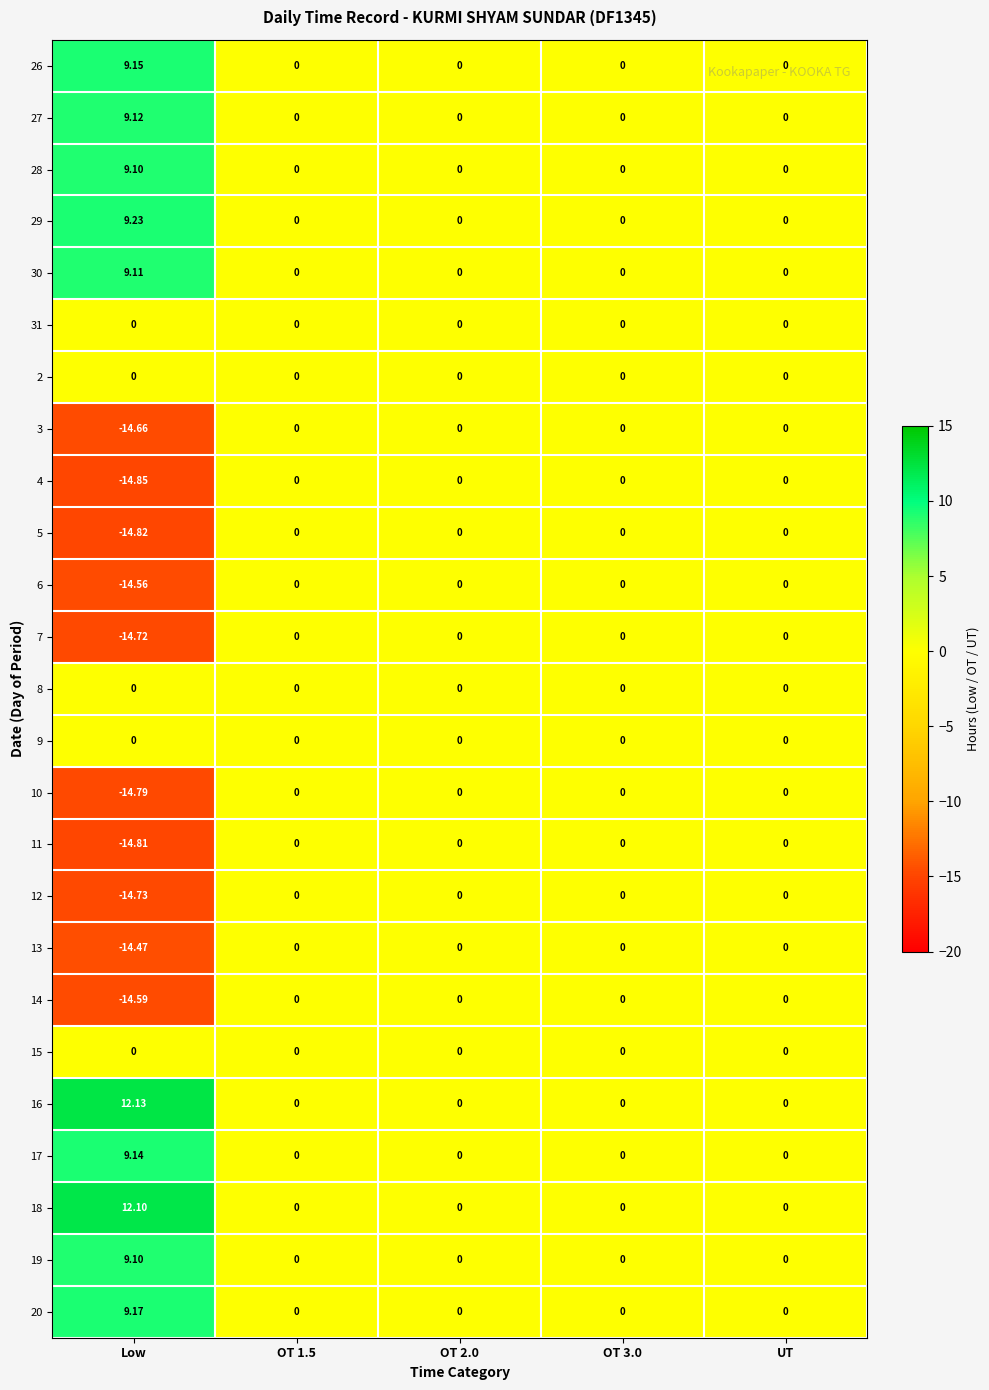

Which category has the highest value across all series?

Low